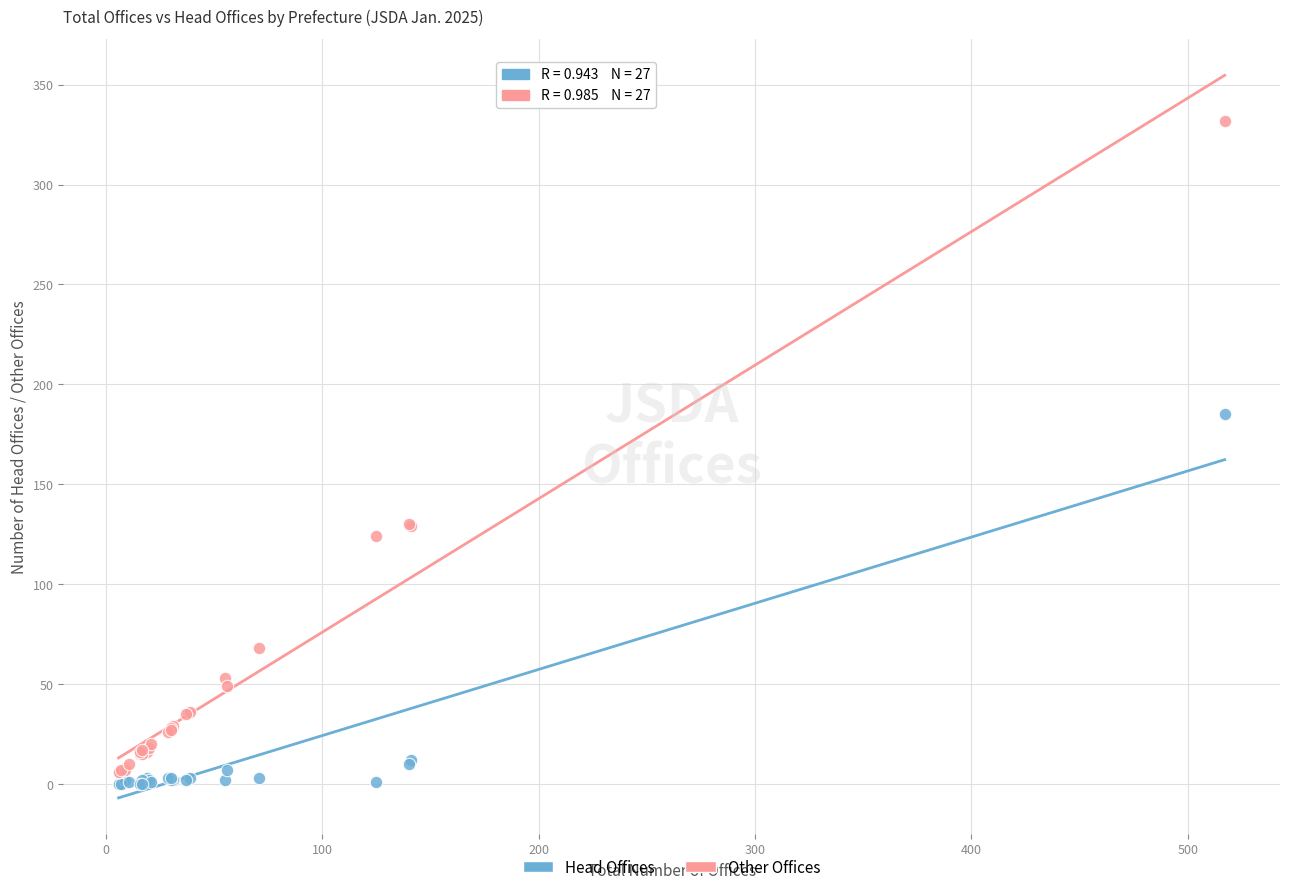

What are all the series names shown in the legend?

Head Offices, Other Offices